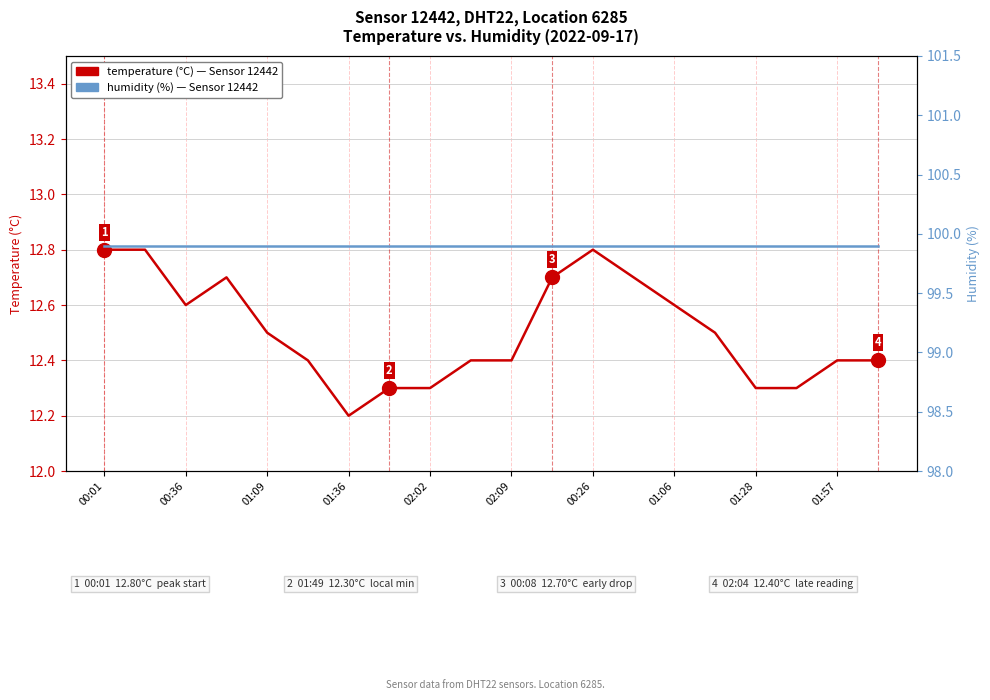

True or false: temperature (°C) and humidity (%) intersect in this chart.

False